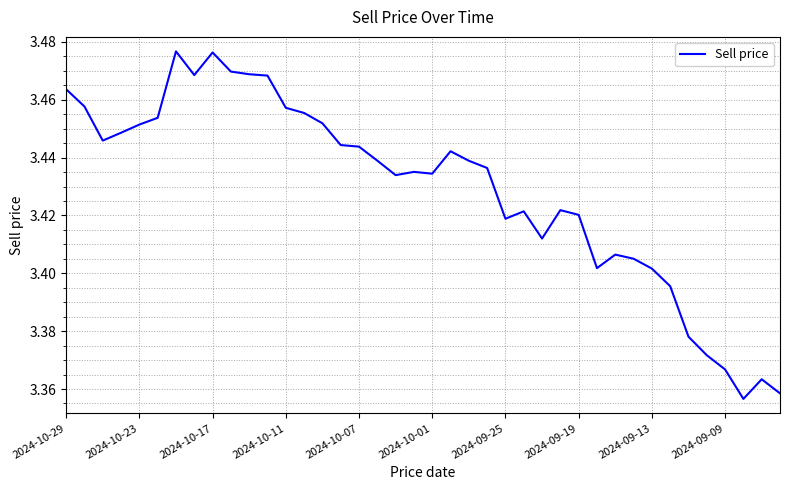

Is this an area chart (filled region under the line)?

No